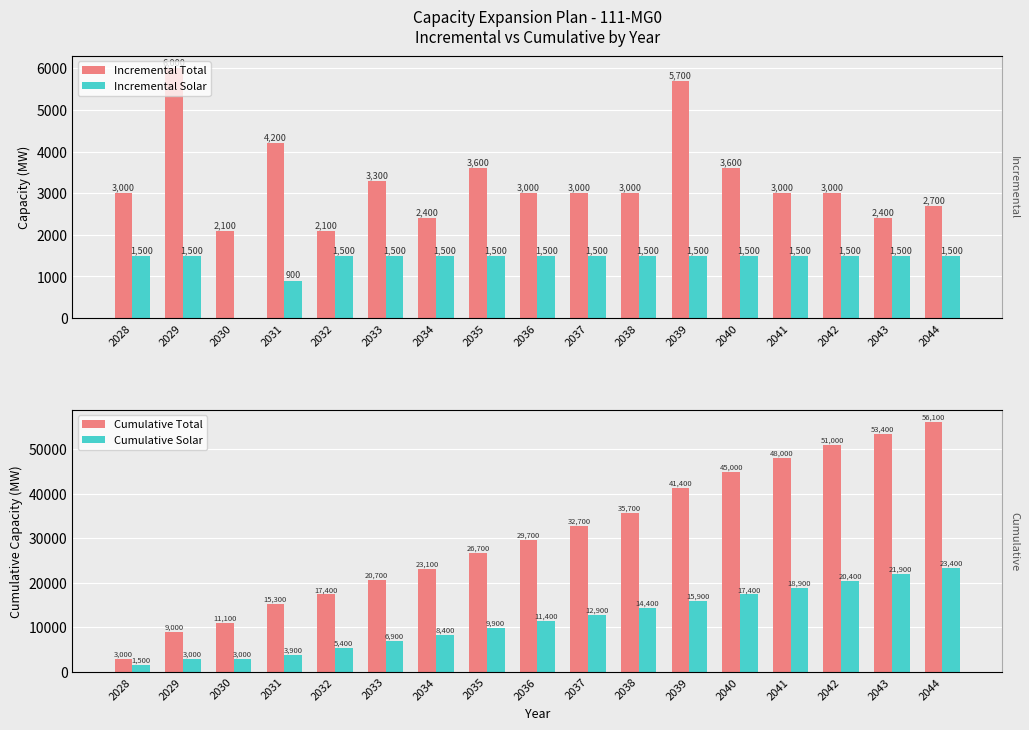

What is the difference between the Cumulative Total values at 2028 and 2035?

23700